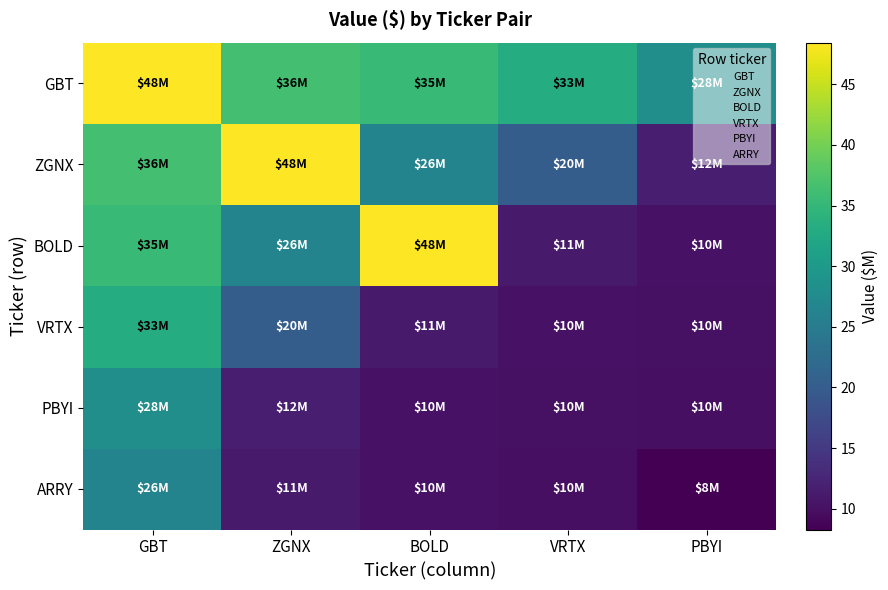

What is the total value across all series at BOLD?

141.8